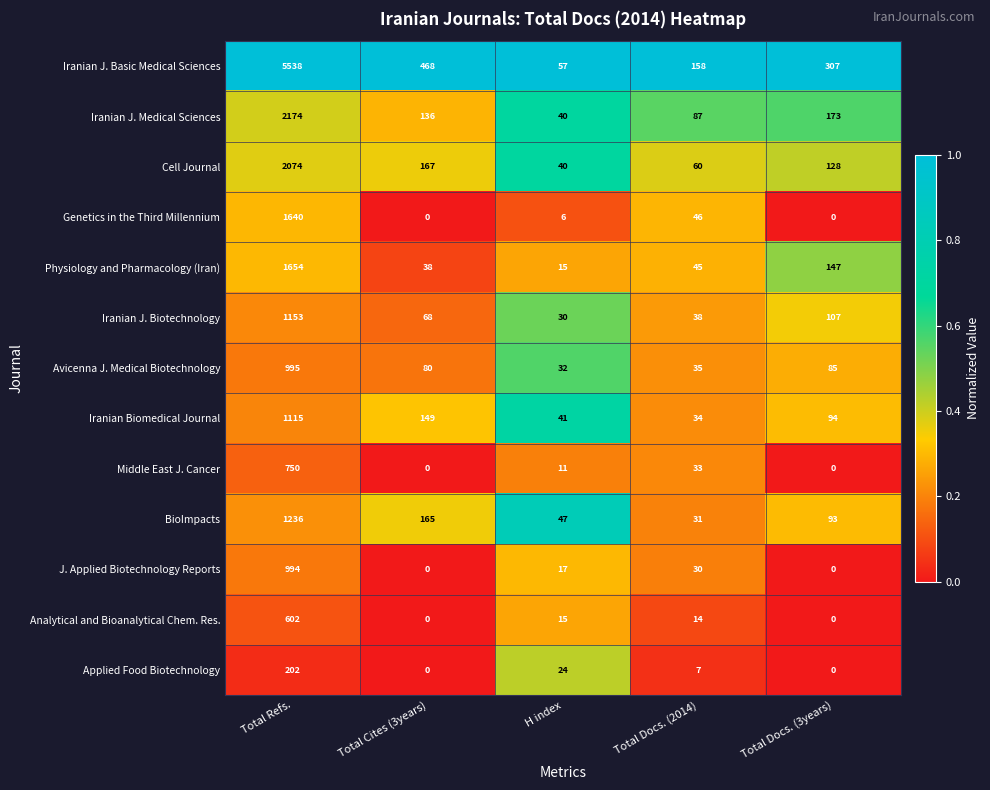

At which label is Avicenna J. Medical Biotechnology closest to 513?

Total Docs. (3years)